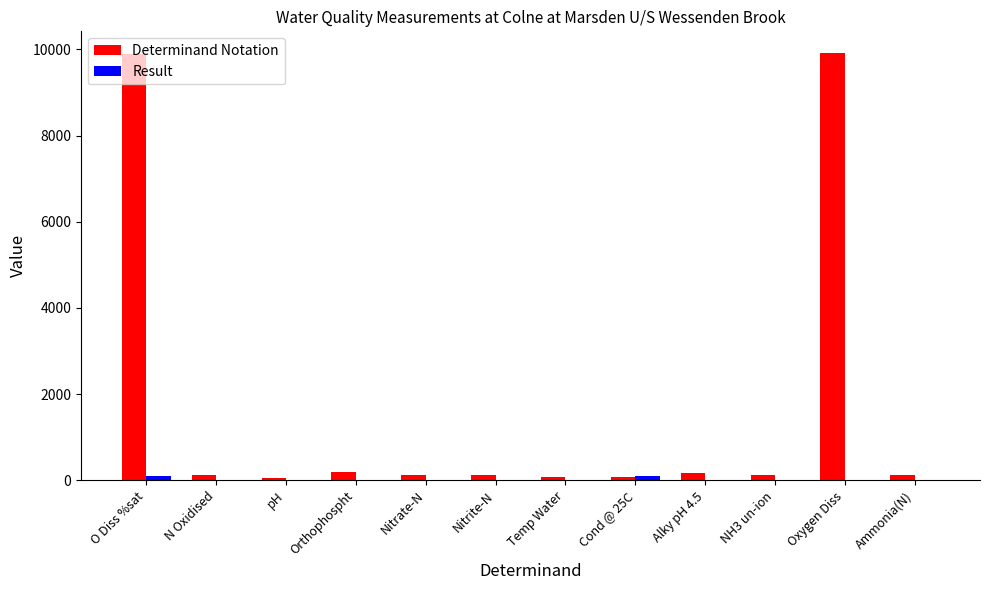

What is the sum of all Determinand Notation values?

20962.0